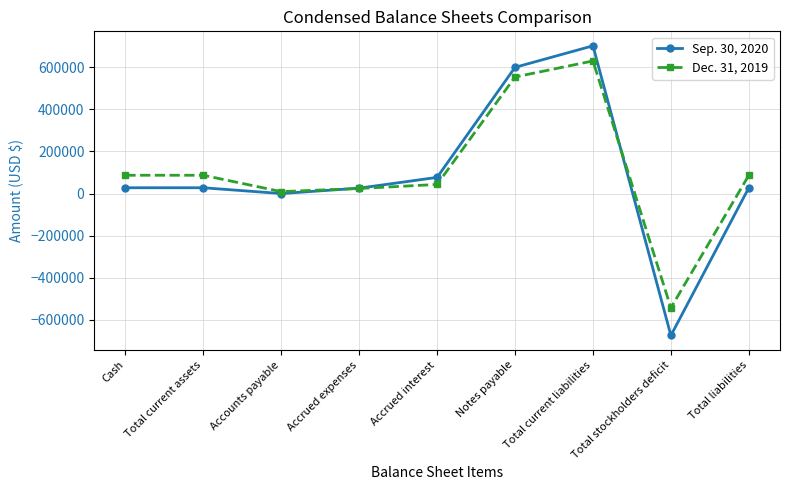

How many lines are shown in the chart?

2